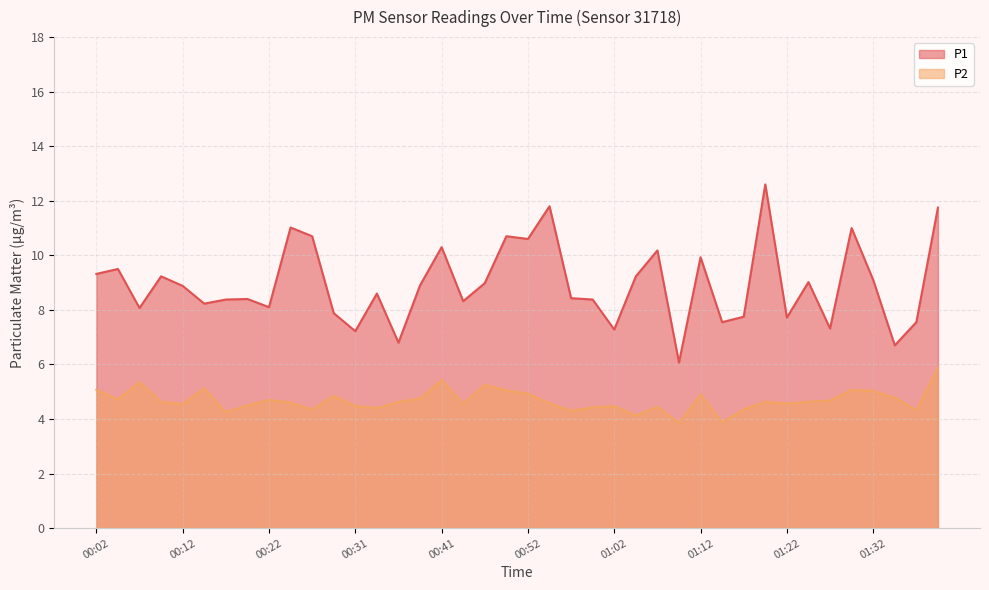

How many data points in P2 are less than 4?

2